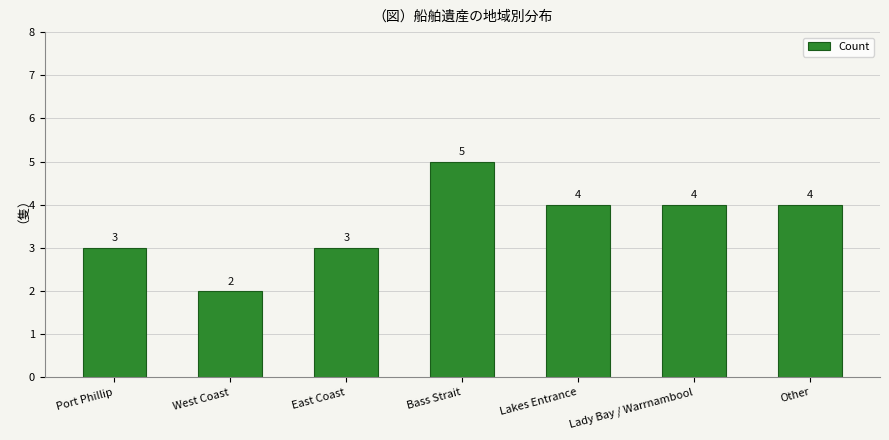

What is the label of the 5th bar from the right?

East Coast